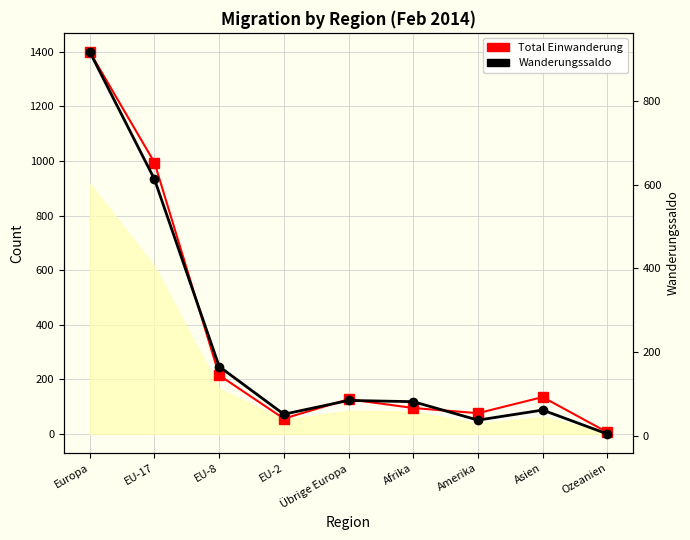

Which category has the lowest value in the Total Einwanderung series?

Ozeanien